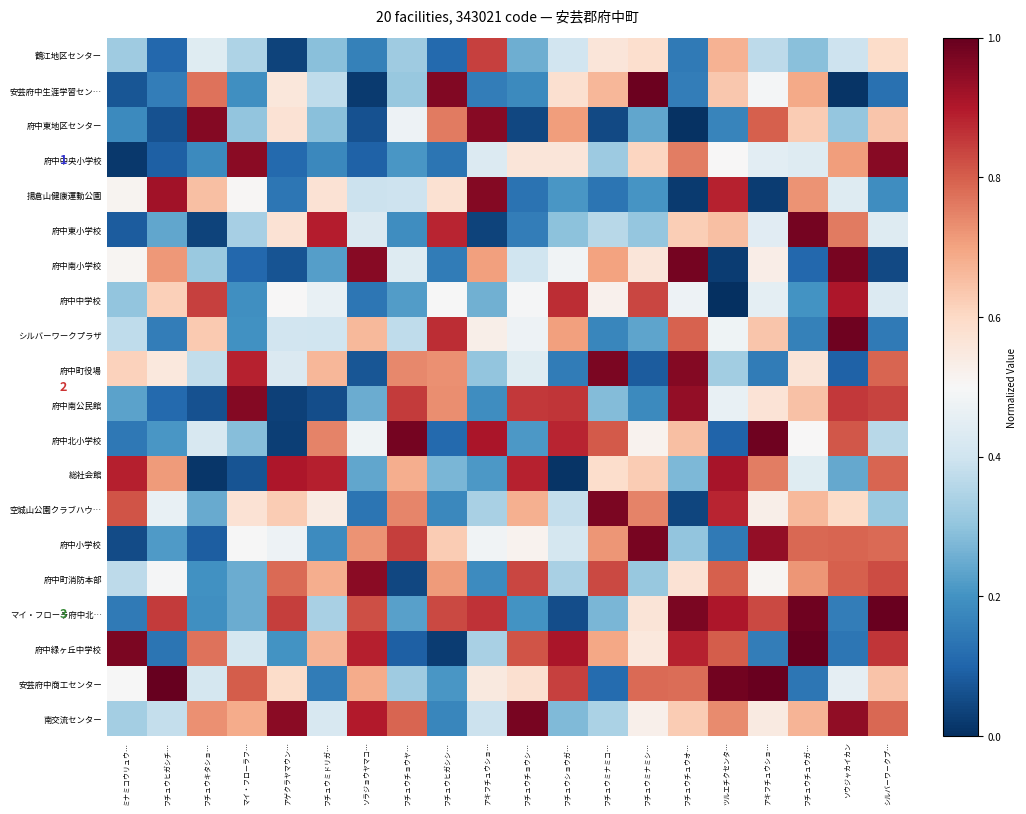

Between フチュウショウガ… and ソウジャカイカン, which is larger?

フチュウショウガ…